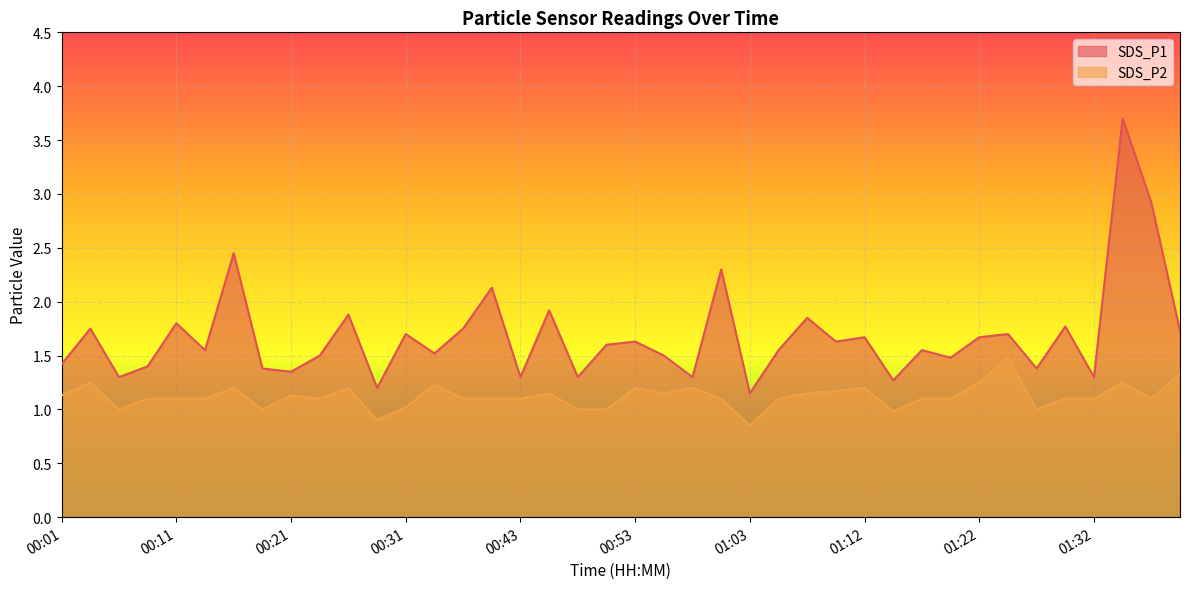

True or false: SDS_P1 and SDS_P2 intersect in this chart.

False